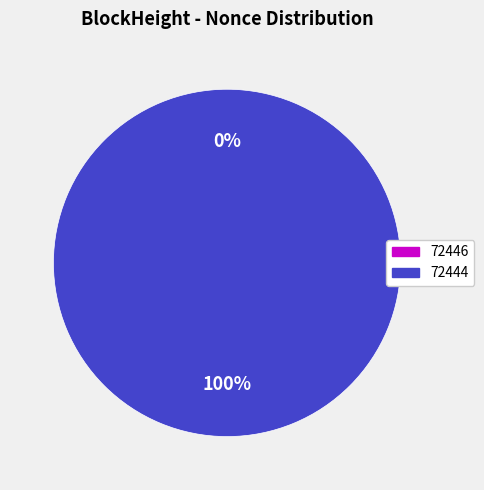

Is there a majority slice in this chart?

Yes